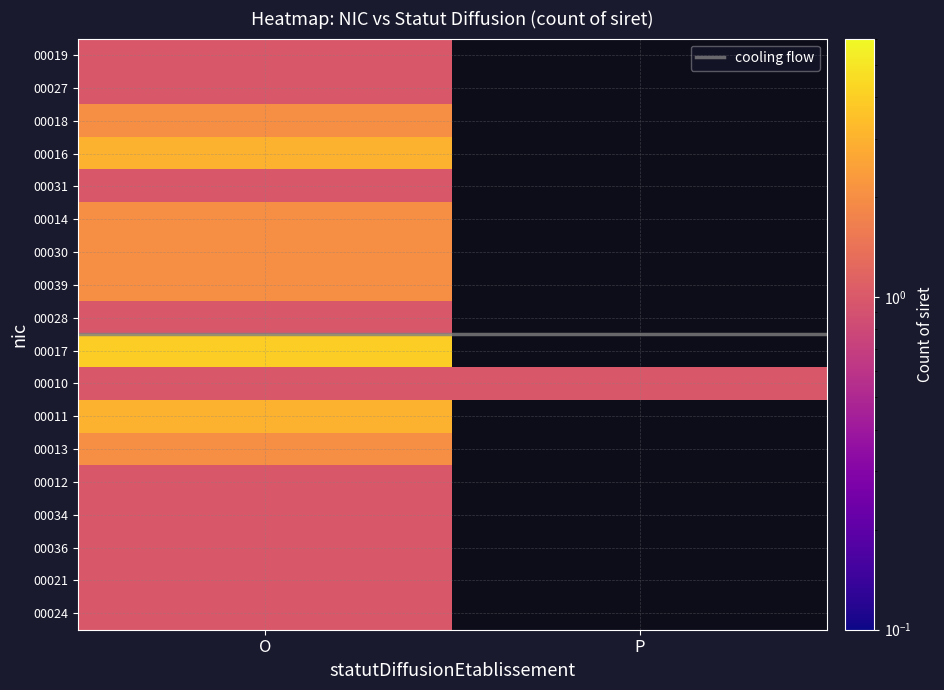

Is the value of 00012 at O greater than the value of 00039 at O?

No